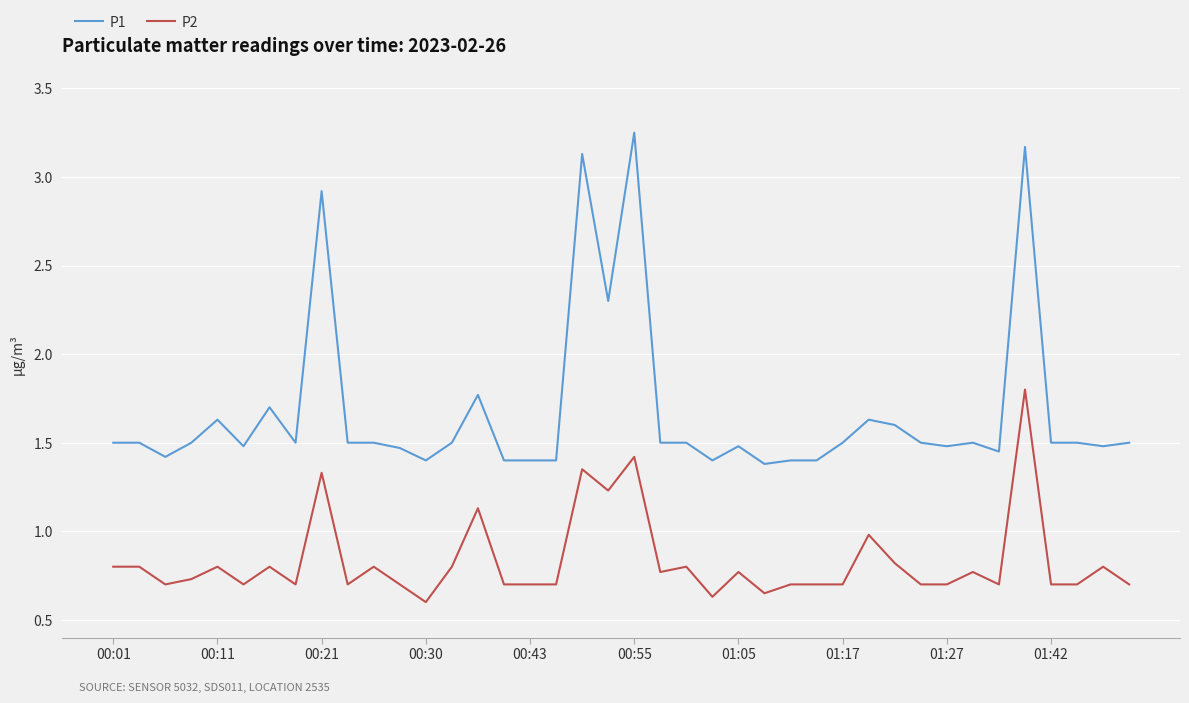

How many series are shown in this chart?

2